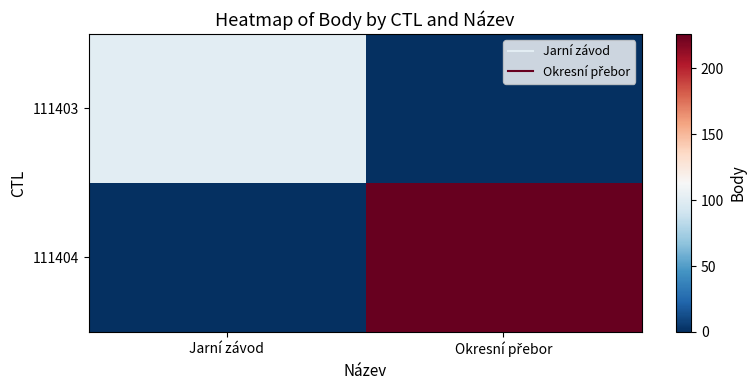

Which series has the largest total across all categories?

111404